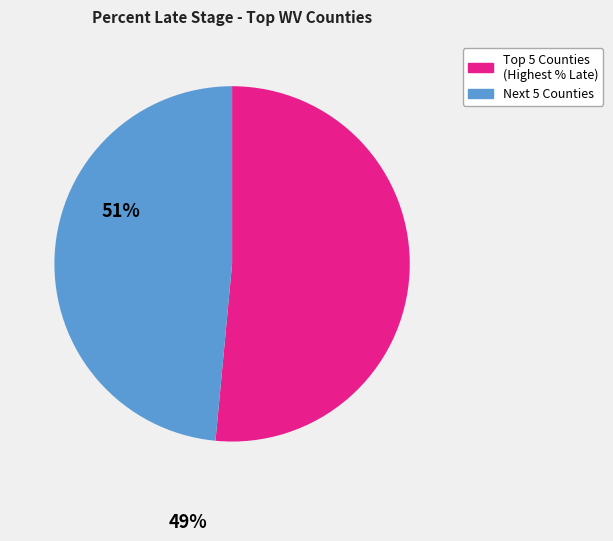

Is it true that Next 5 Counties is 49% of the pie?

True